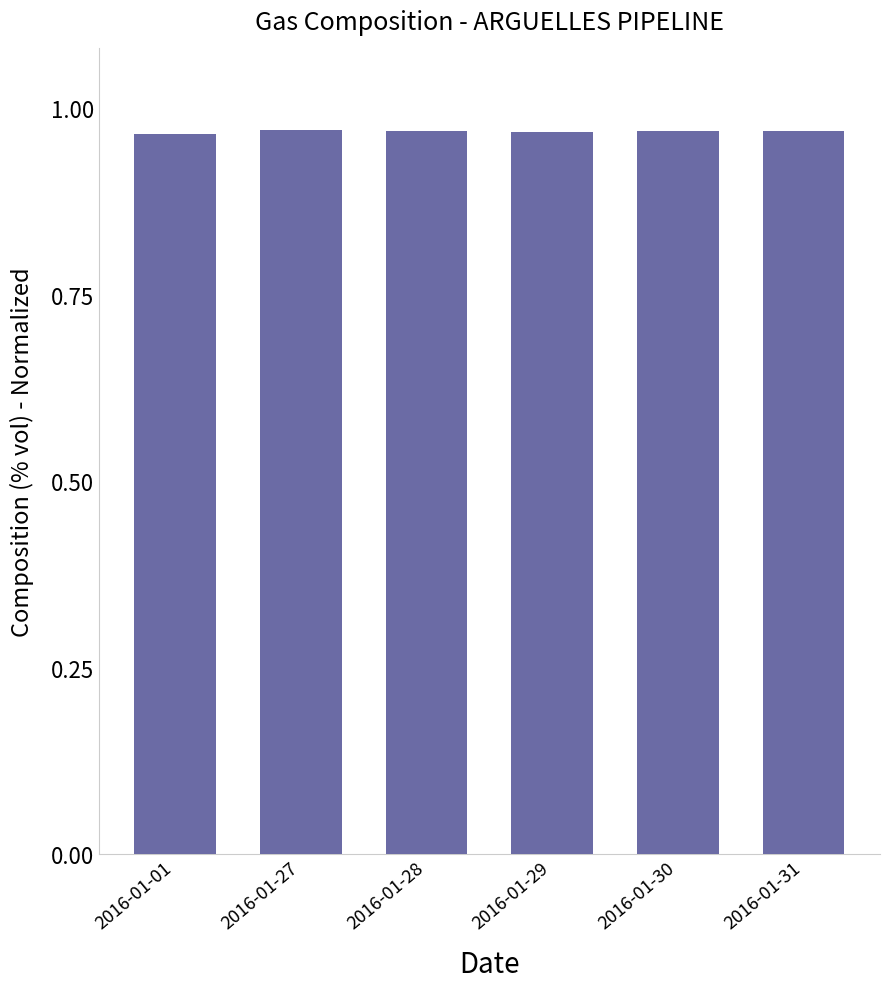

How many bars are there in total?

6